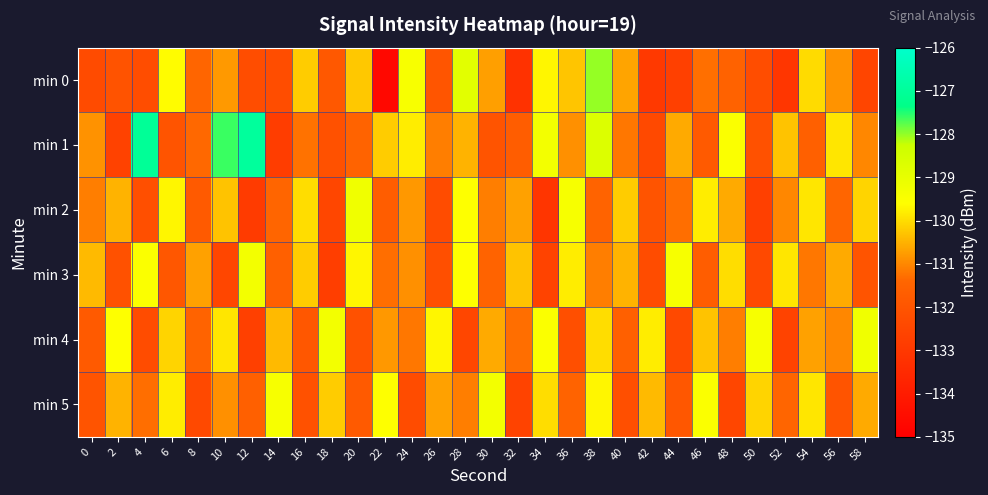

What is the total value across all series at 36?

-784.1